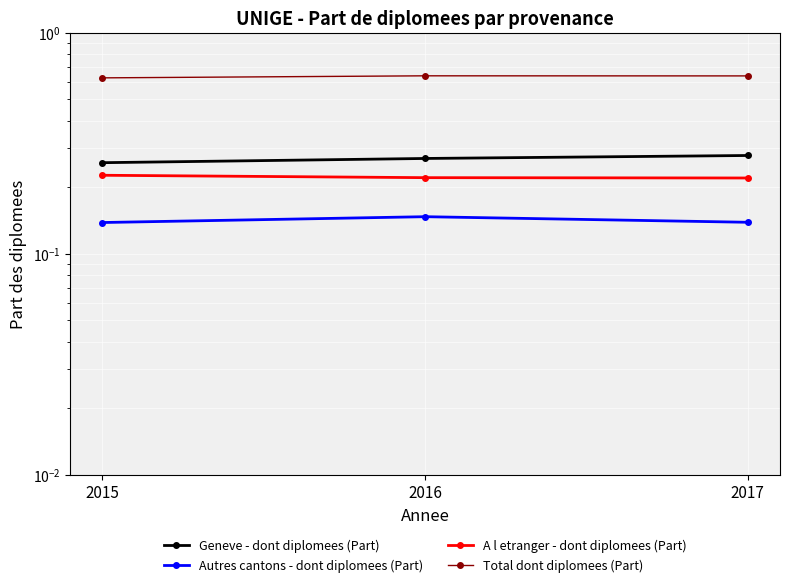

What is the greatest value displayed?

0.6